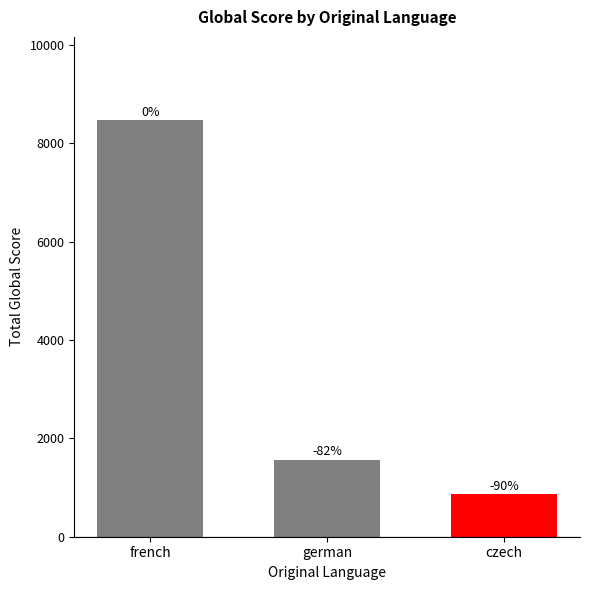

At which label does the data first exceed 1562?

french